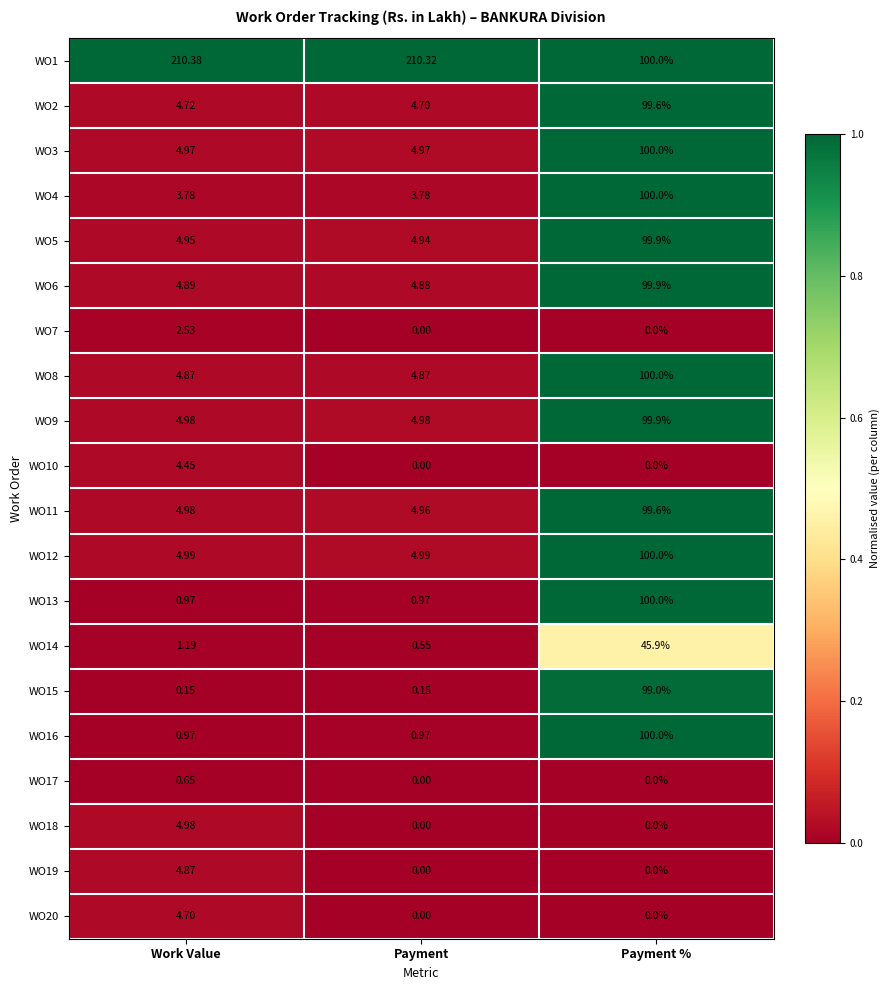

What is the total value across all series at Work Value?

279.0